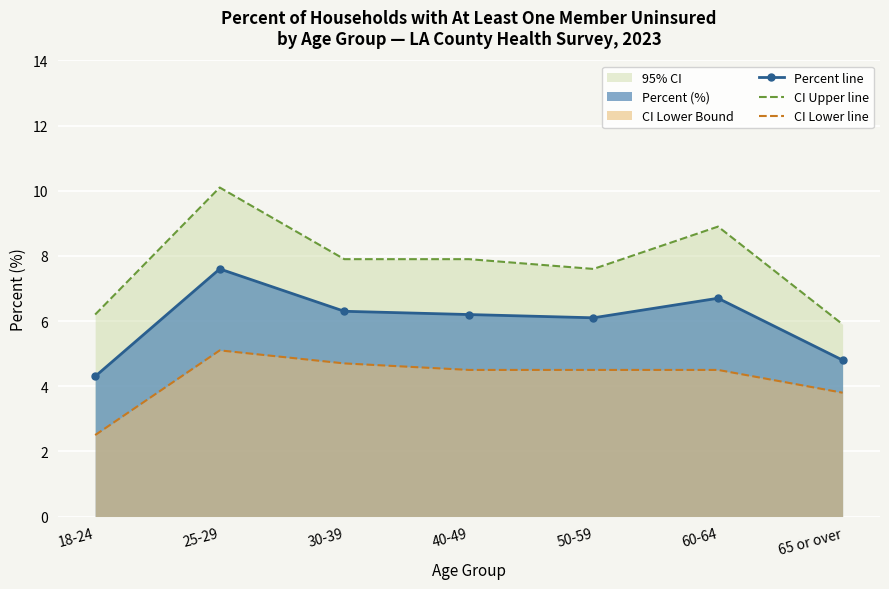

How many values in the CI Upper line series exceed 7?

5